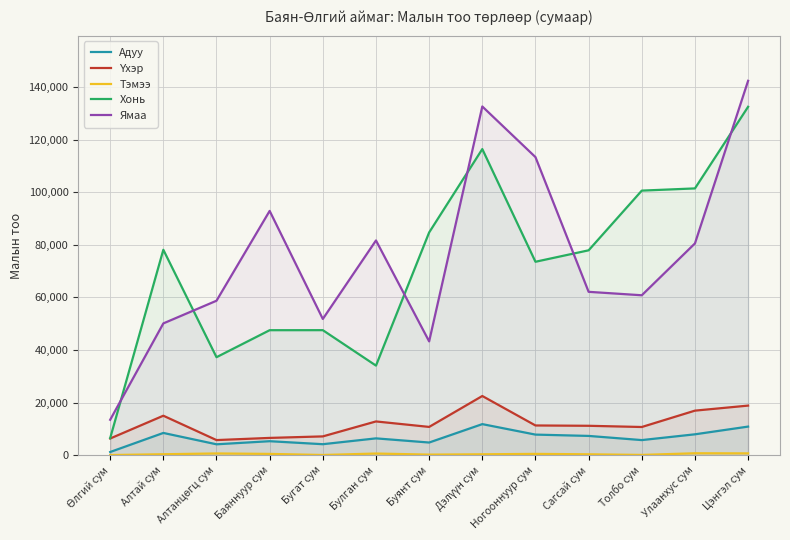

Rank the categories by Үхэр value from highest to lowest.

Дэлүүн сум, Цэнгэл сум, Улаанхус сум, Алтай сум, Булган сум, Ногооннуур сум, Сагсай сум, Буянт сум, Толбо сум, Бугат сум, Баяннуур сум, Өлгий сум, Алтанцөгц сум